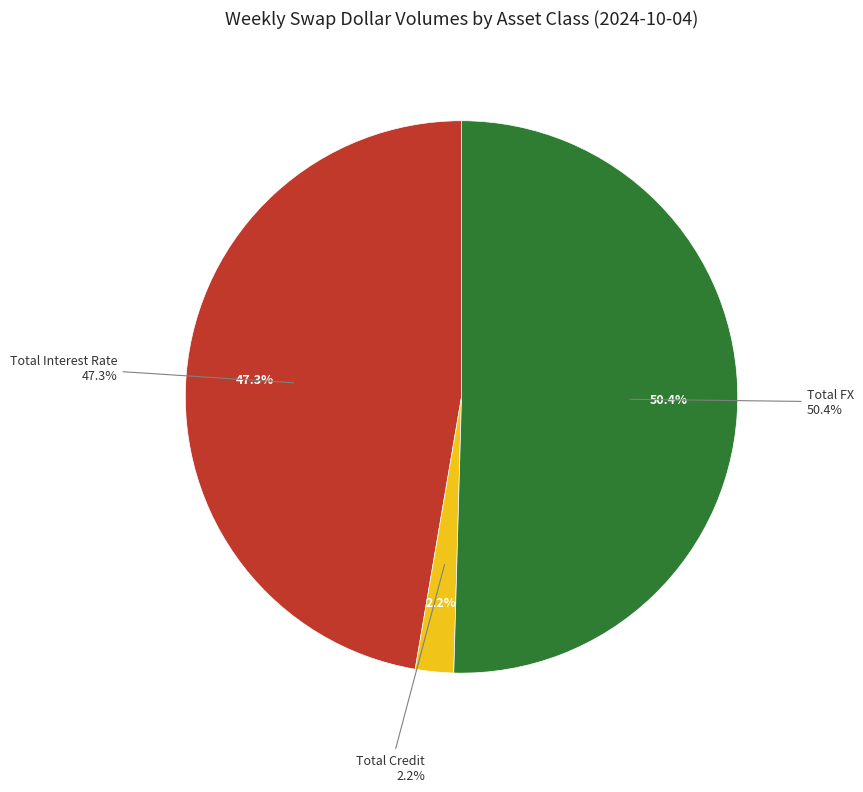

Which slice is the smallest?

Total Credit